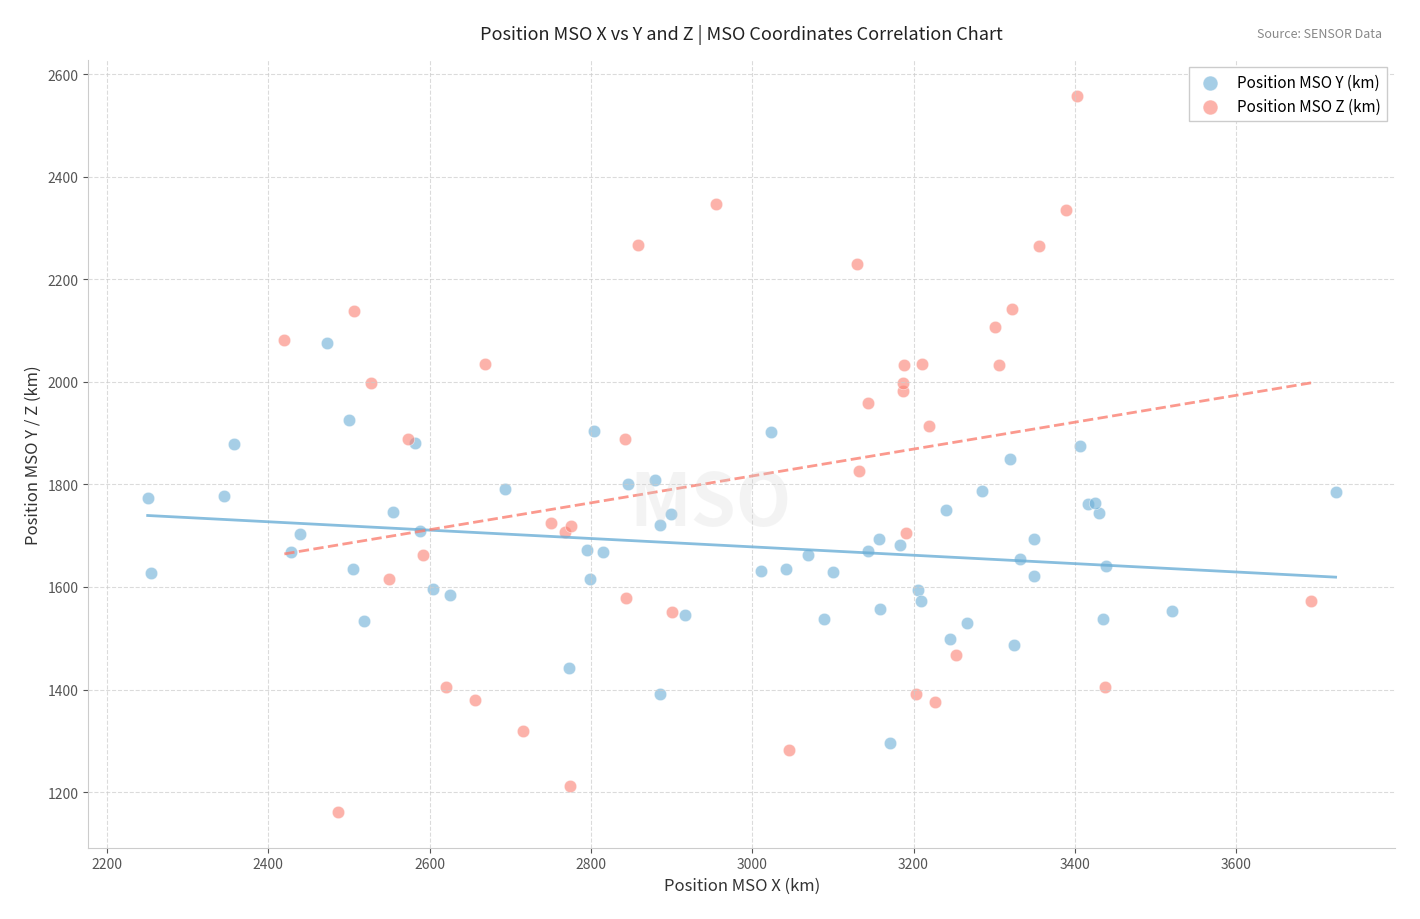

Which series reaches the maximum Y coordinate?

Position MSO Z (km)